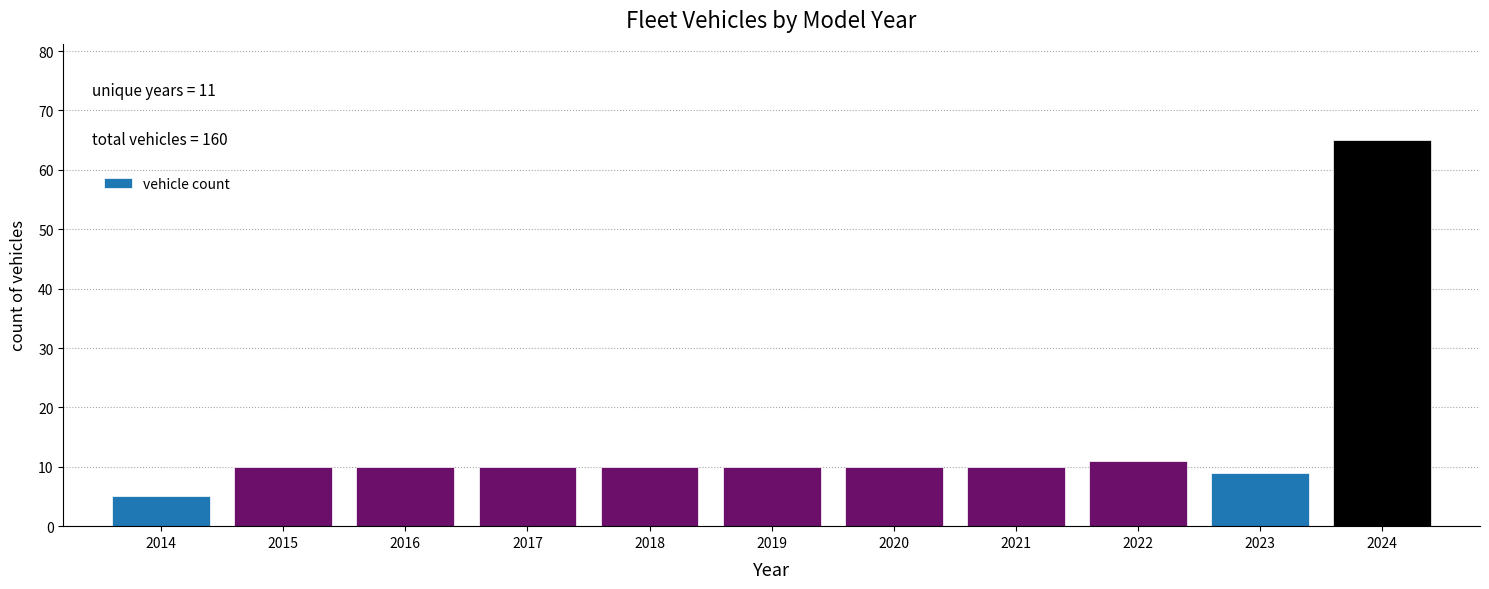

Reading left to right, what are all the values shown in this chart?

5	10	10	10	10	10	10	10	11	9	65